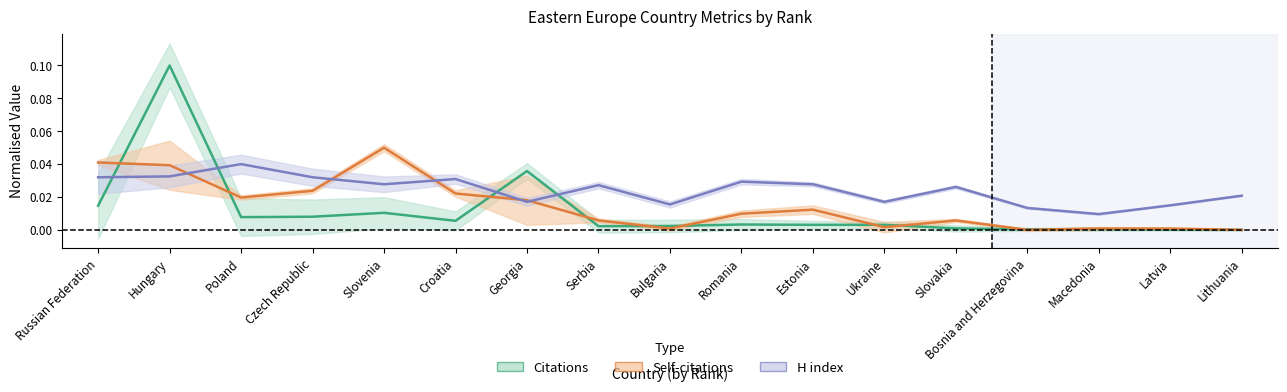

How many positive values does the Self-citations series have?

15